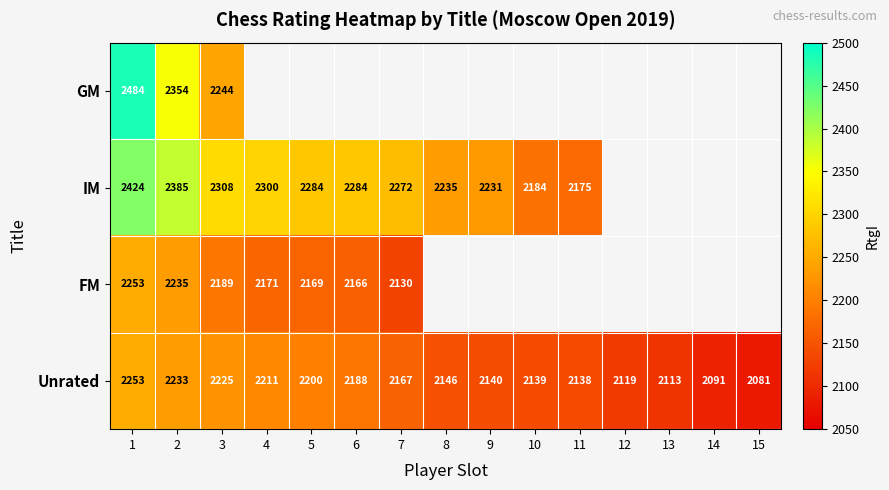

At how many categories does at least one series exceed 2186?

9